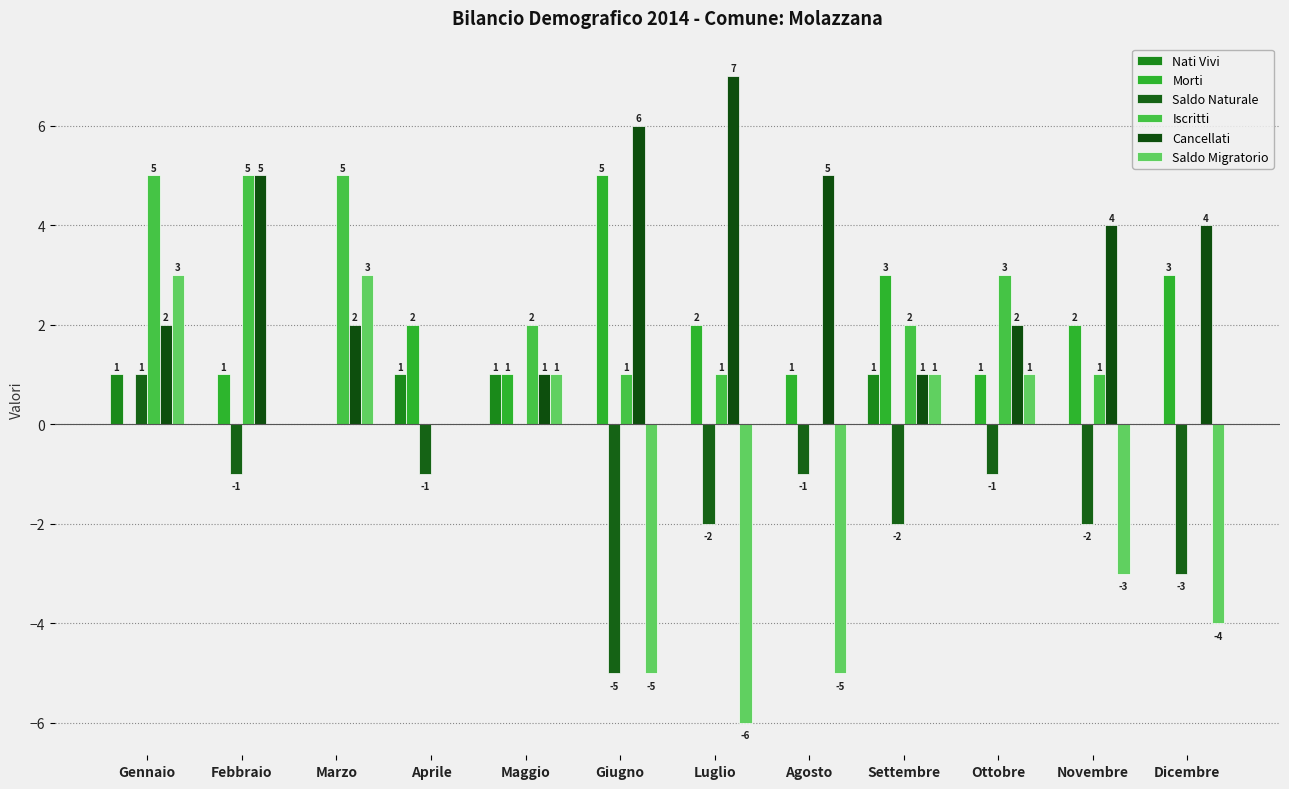

What is the difference between the second highest and second lowest values in the Saldo Naturale series?

3